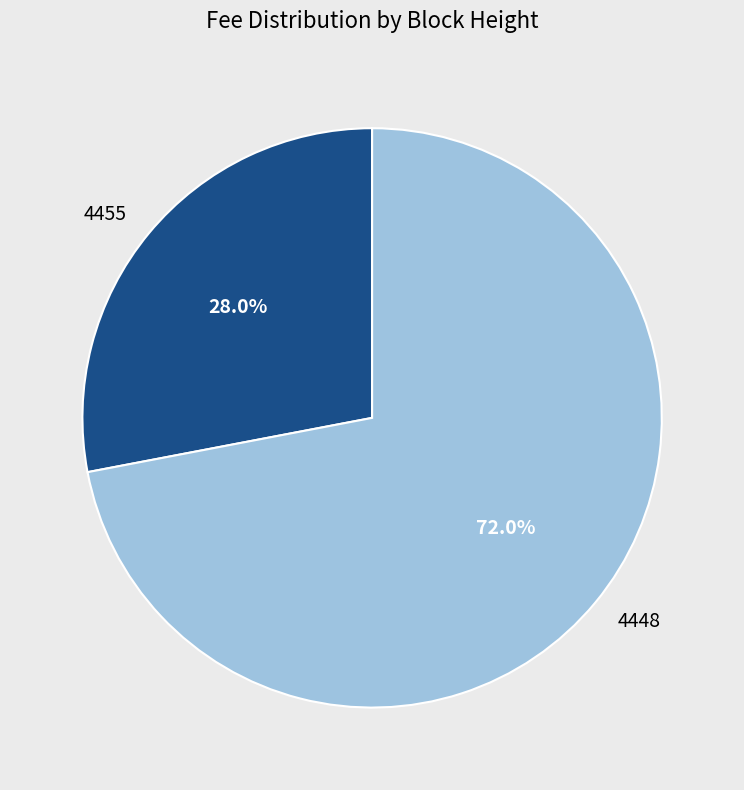

To the nearest percent, what is the average slice percentage?

50%